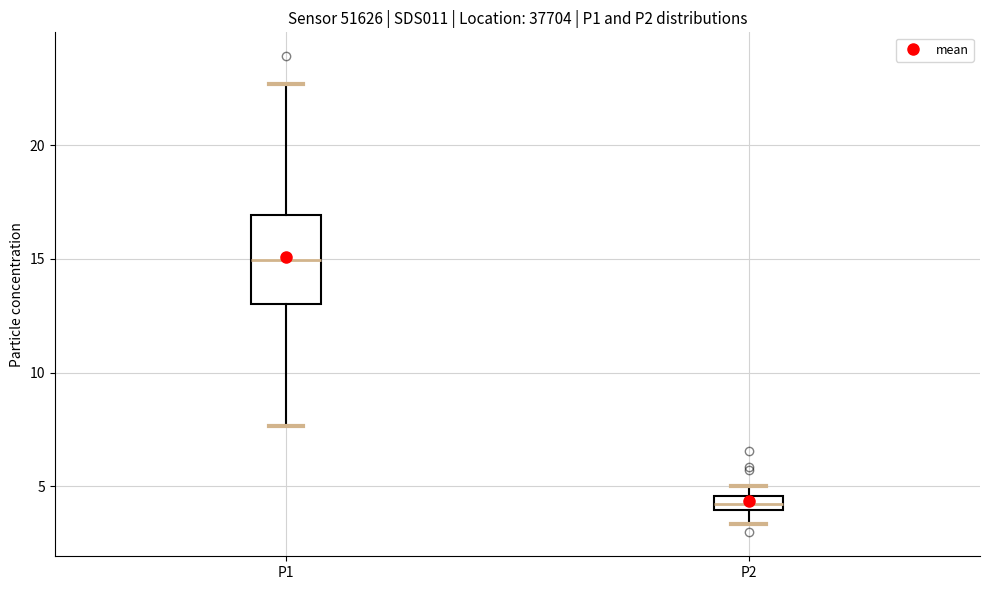

Where does the lower whisker of the box for P1 end on the y-axis? The values are not printed on the chart, so give them approximately, as read against the axis.

7.5